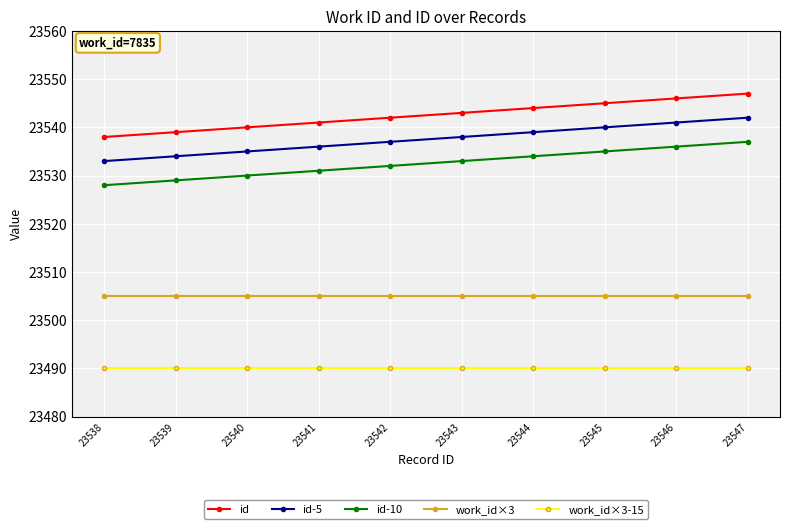

What is the minimum value shown in the chart?

23490